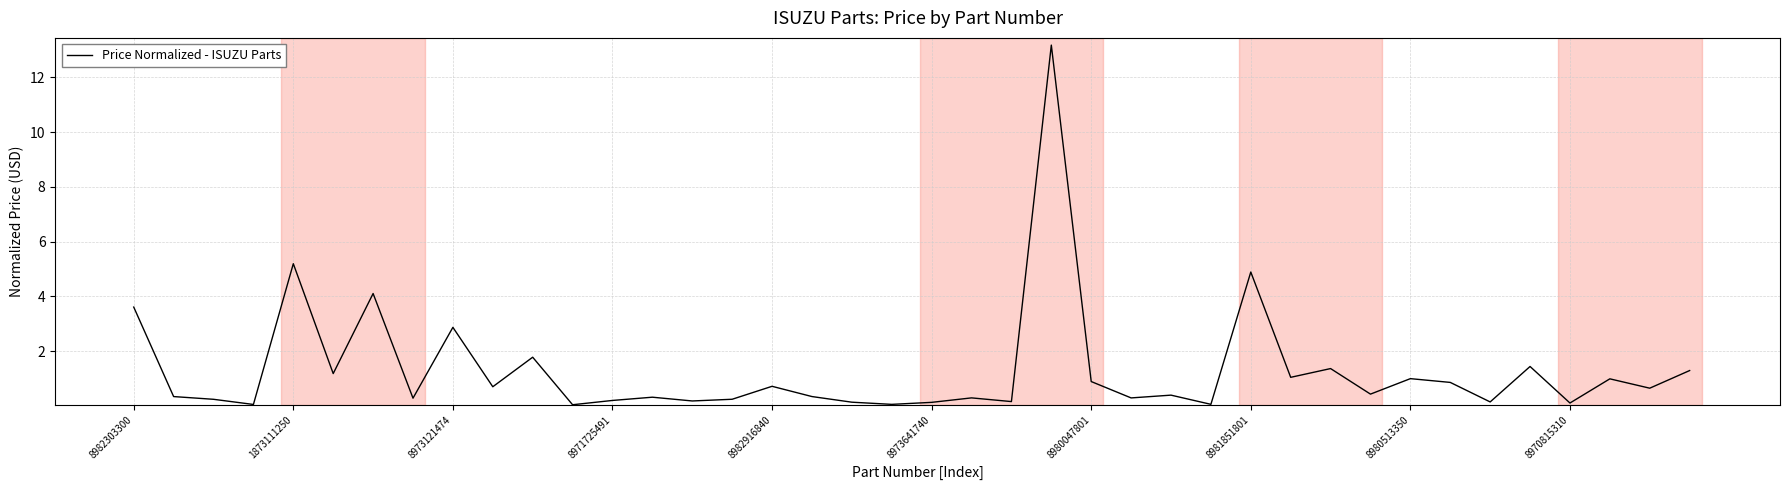

How many lines are shown in the chart?

1